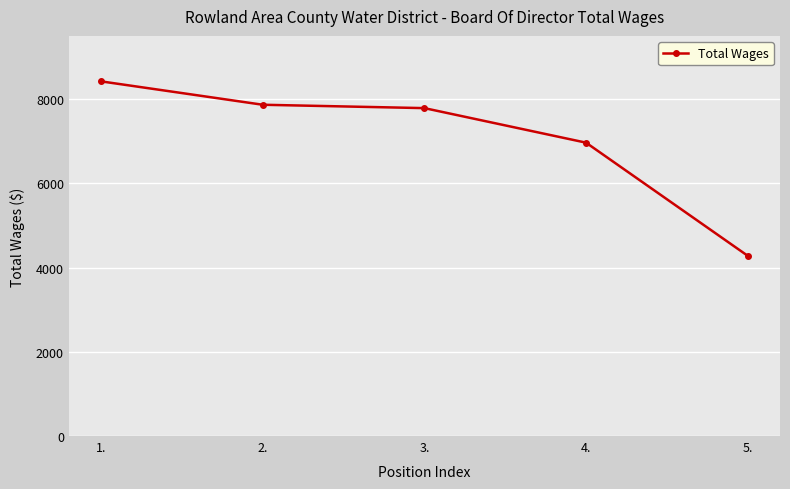

True or false: the data has more than 1 interior local peaks.

False